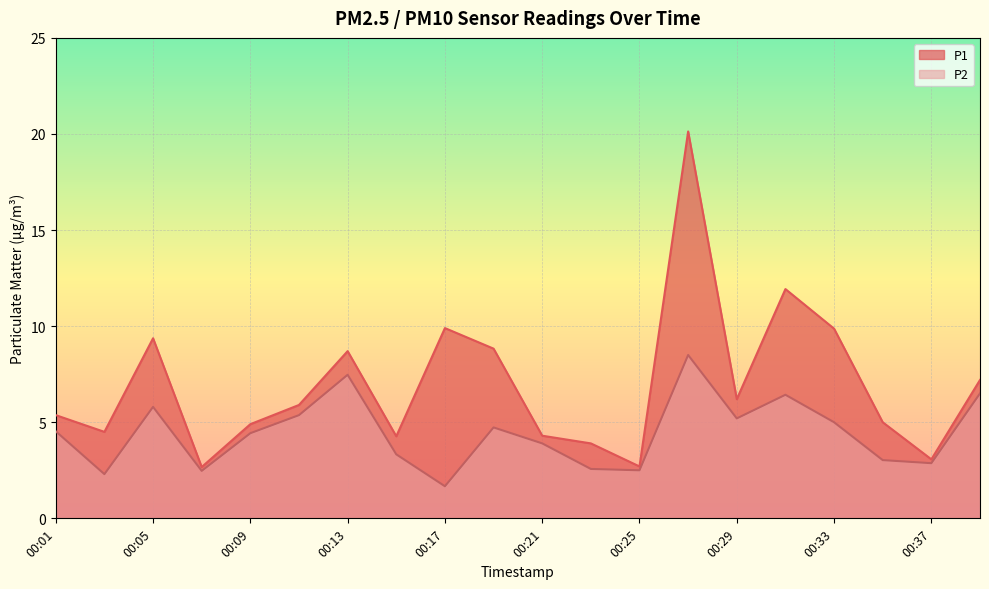

Which has a higher value, 00:05 or 00:23?

00:05